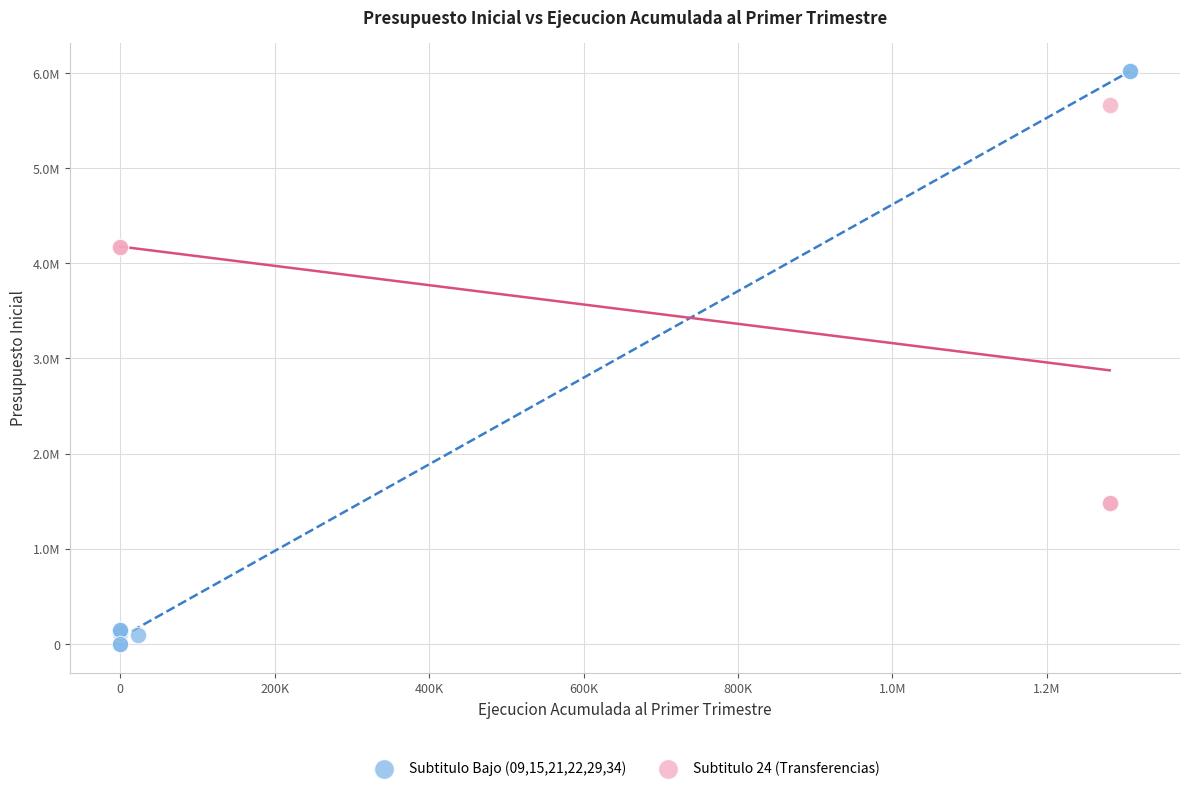

What are all the series names shown in the legend?

Subtitulo Bajo (09,15,21,22,29,34), Subtitulo 24 (Transferencias)